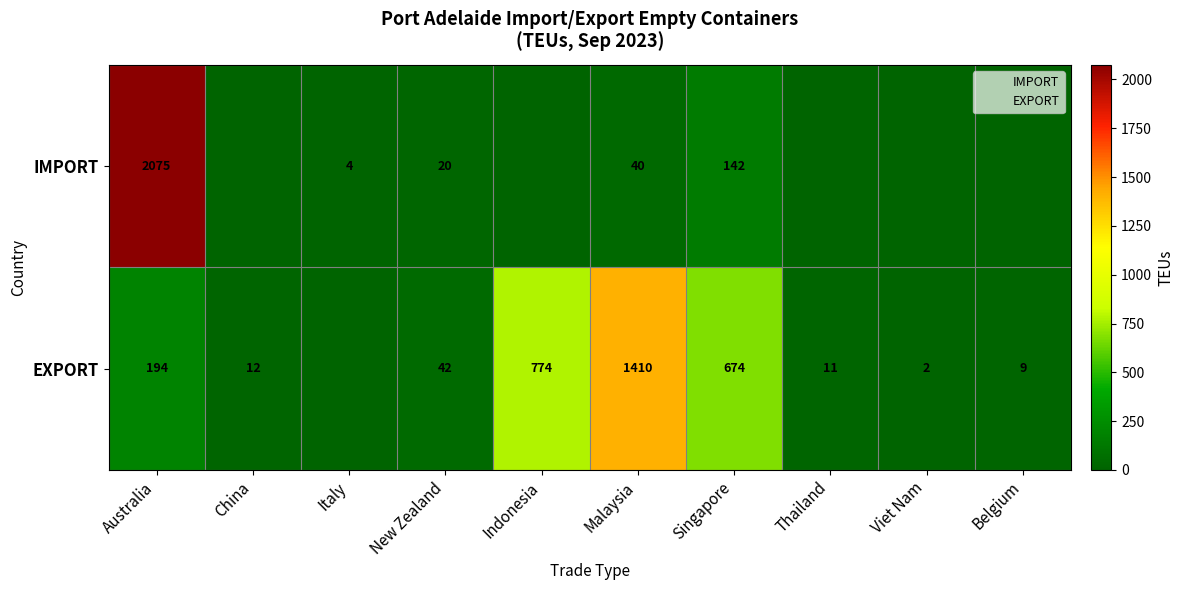

Which series has the largest total across all categories?

EXPORT